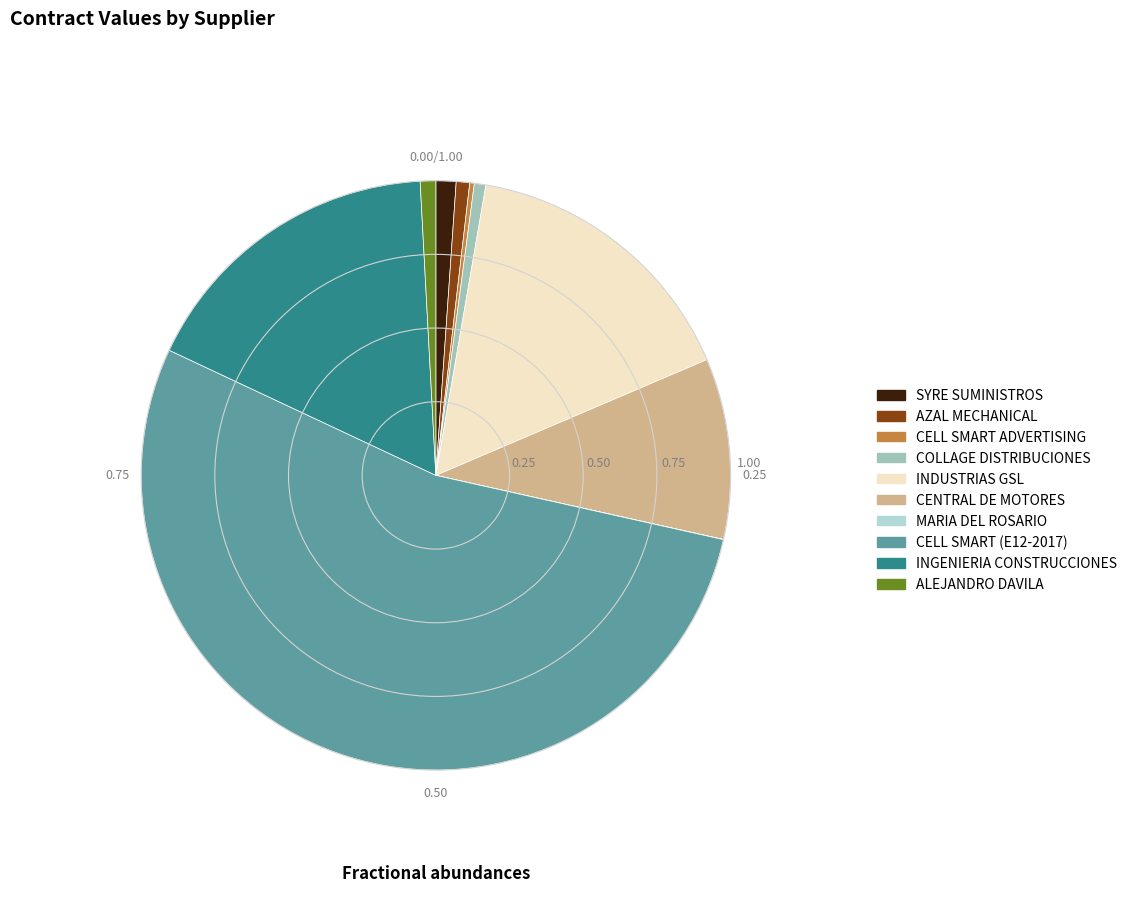

What is the majority slice?

CELL SMART (E12-2017)